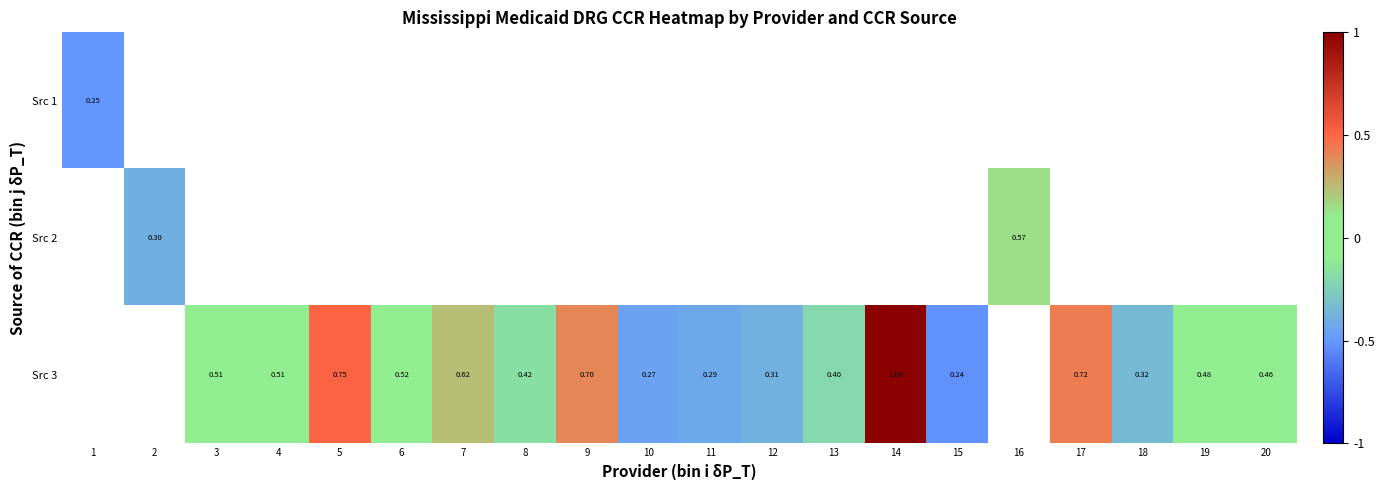

Is the value of Src 3 at 14 greater than the value of Src 1 at 18?

No